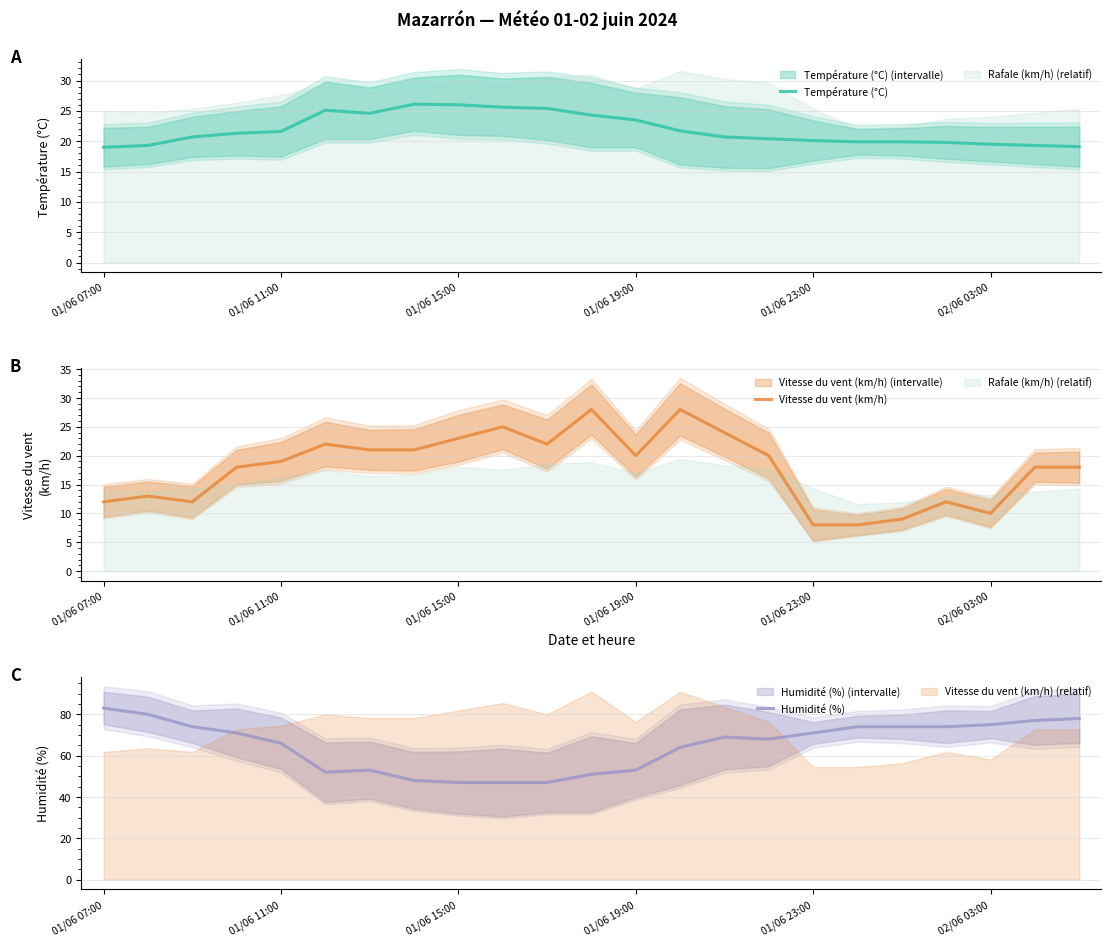

What is the minimum value for Température (°C)?

19.0